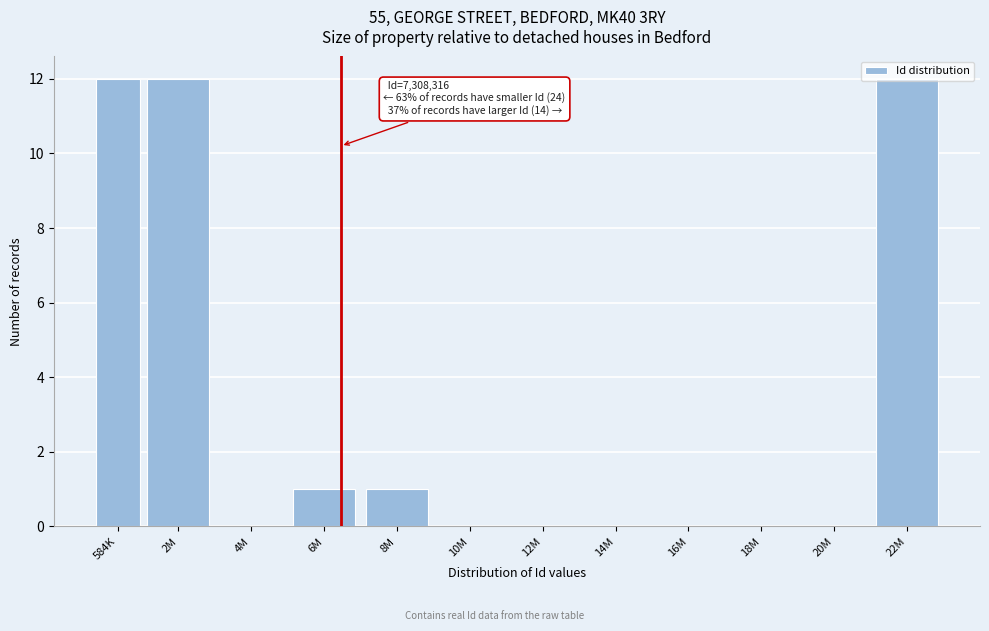

The chart shows a value of 12 at 22M. True or false?

True